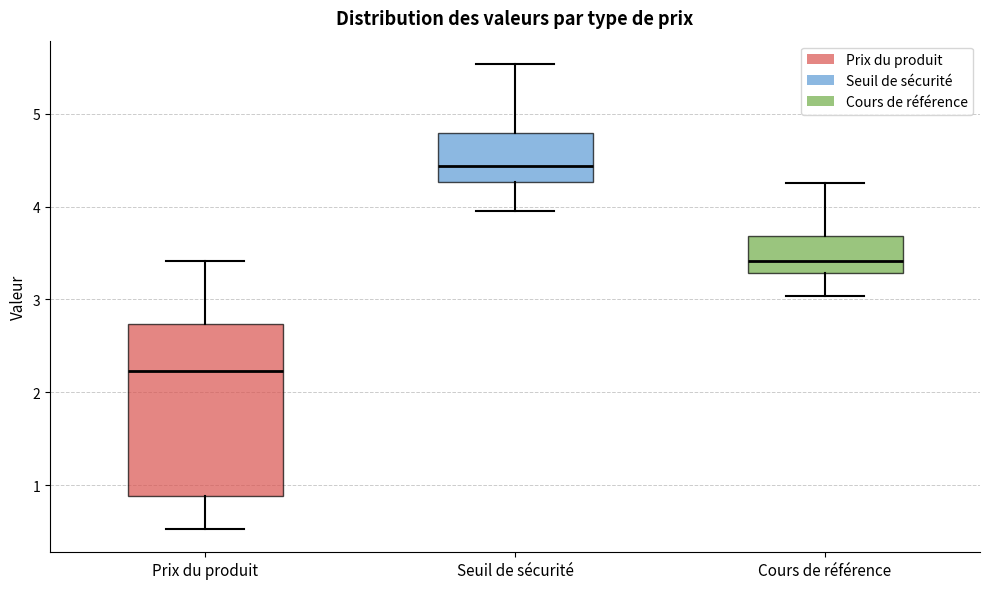

Reading left to right, transcribe this box plot: for each box, give where its median line is, the range the box spans, and where its two whiskers end, as read against the y-axis. The values are not printed on the chart, so give them approximately, as read against the axis.

Prix du produit: median 2.2, box 0.9 to 2.7, whiskers 0.5 to 3.4
Seuil de sécurité: median 4.4, box 4.3 to 4.8, whiskers 4.0 to 5.5
Cours de référence: median 3.4, box 3.3 to 3.7, whiskers 3.0 to 4.3